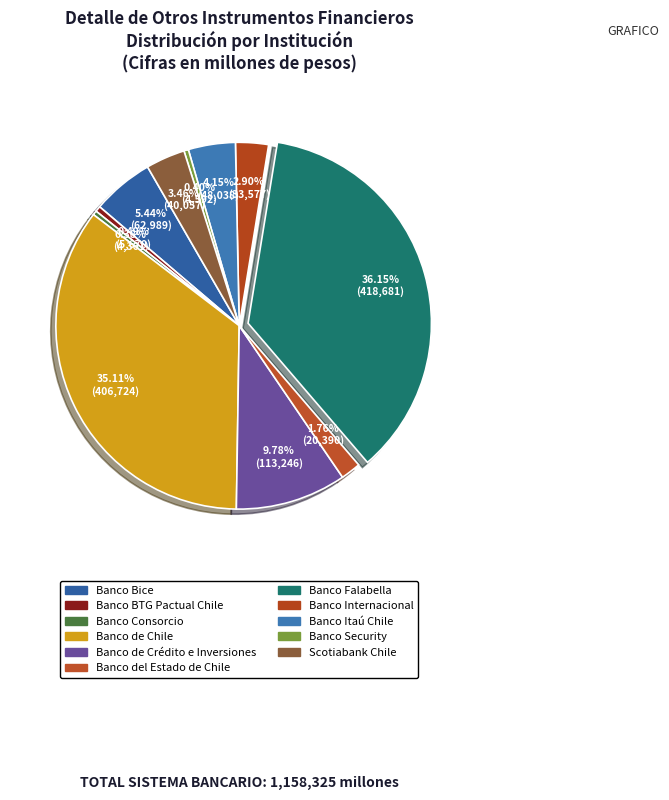

To the nearest percent, what percentage of the pie is Banco de Chile?

35%